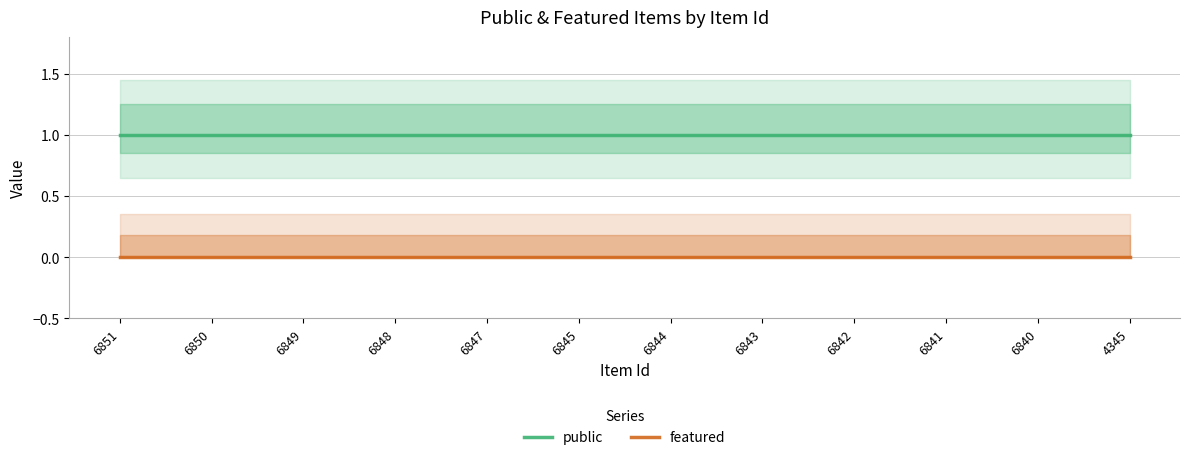

At 6843, list the series in order from largest to smallest.

public, featured